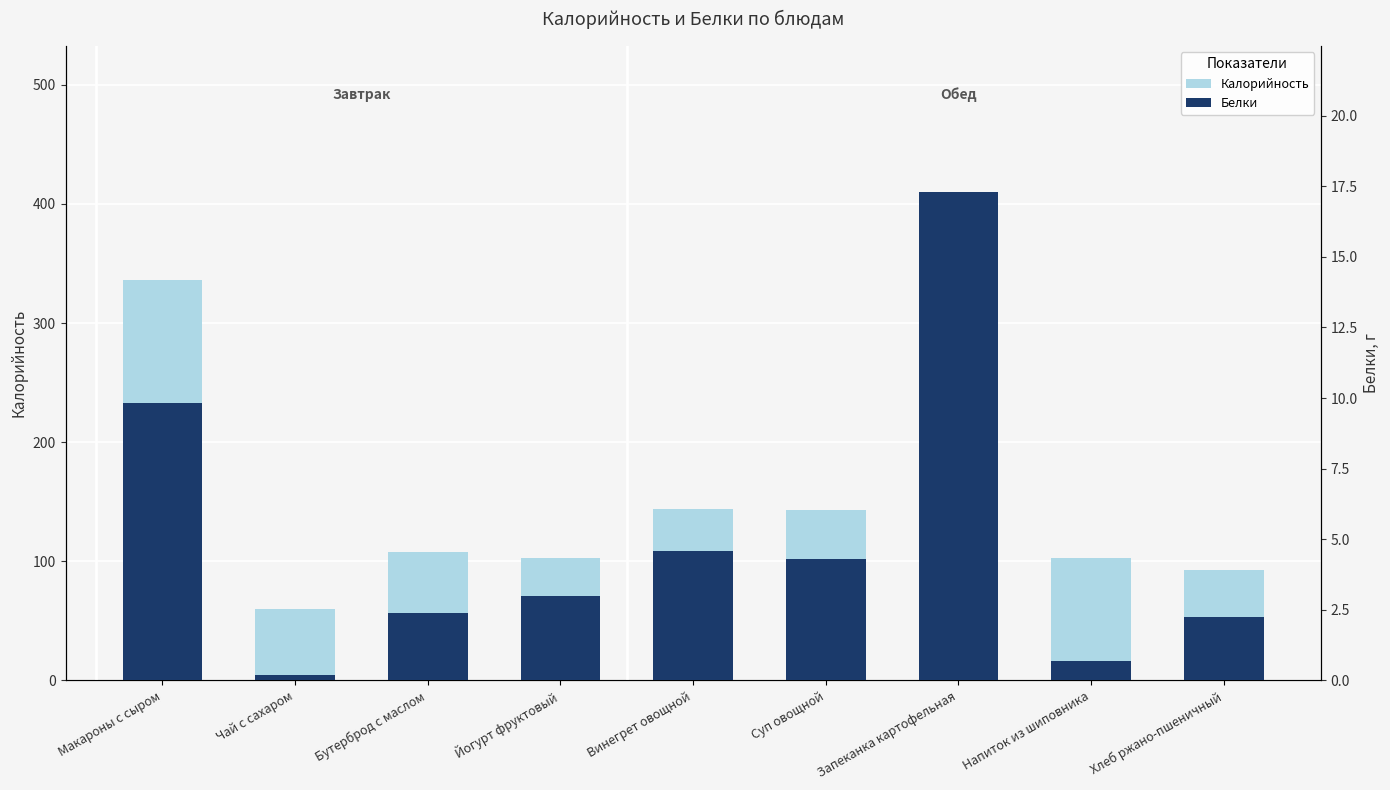

Are the bars grouped side by side (vs. stacked)?

Yes